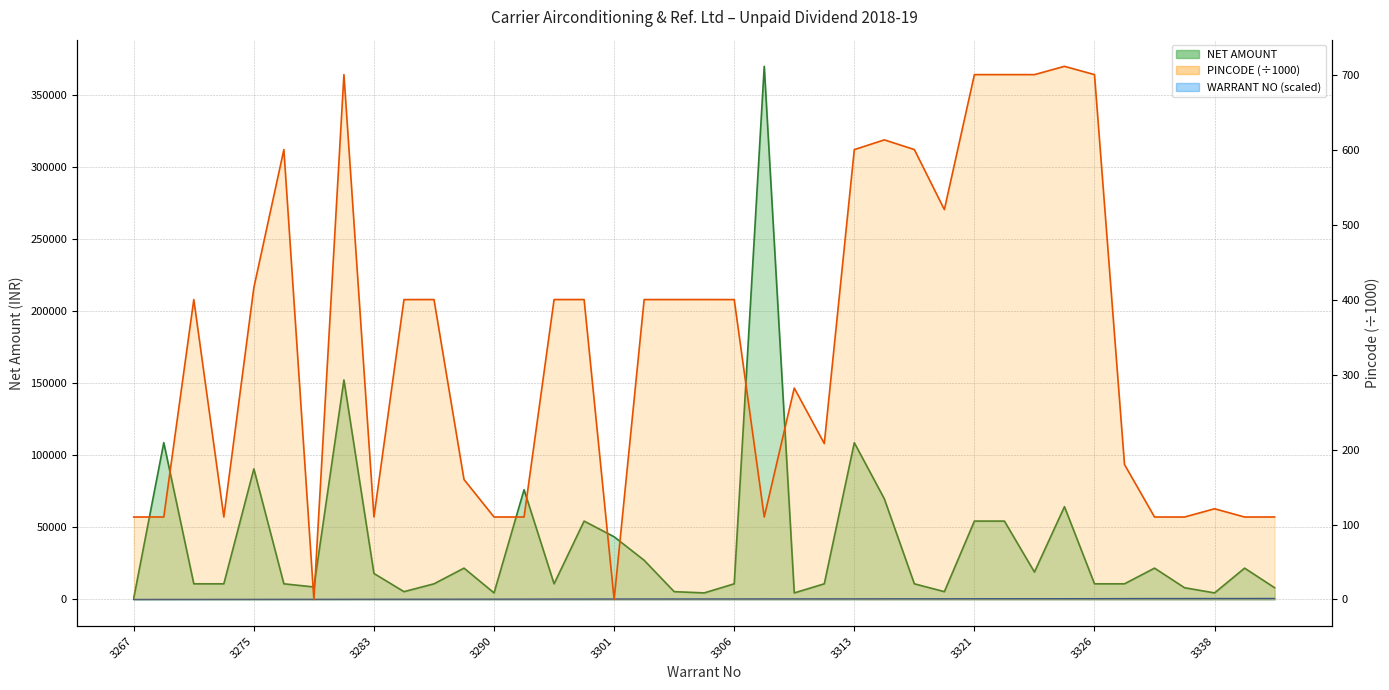

What is the spread (max minus min) of values at 17?

26868.9